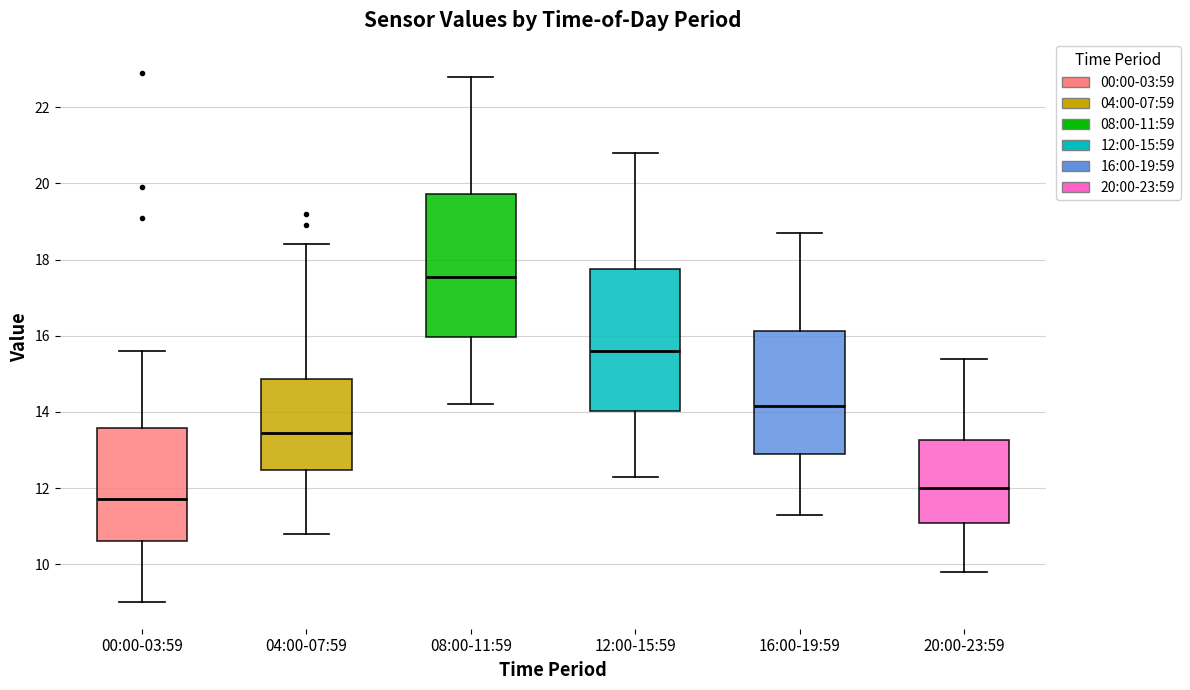

Which box has the highest median line?

08:00-11:59